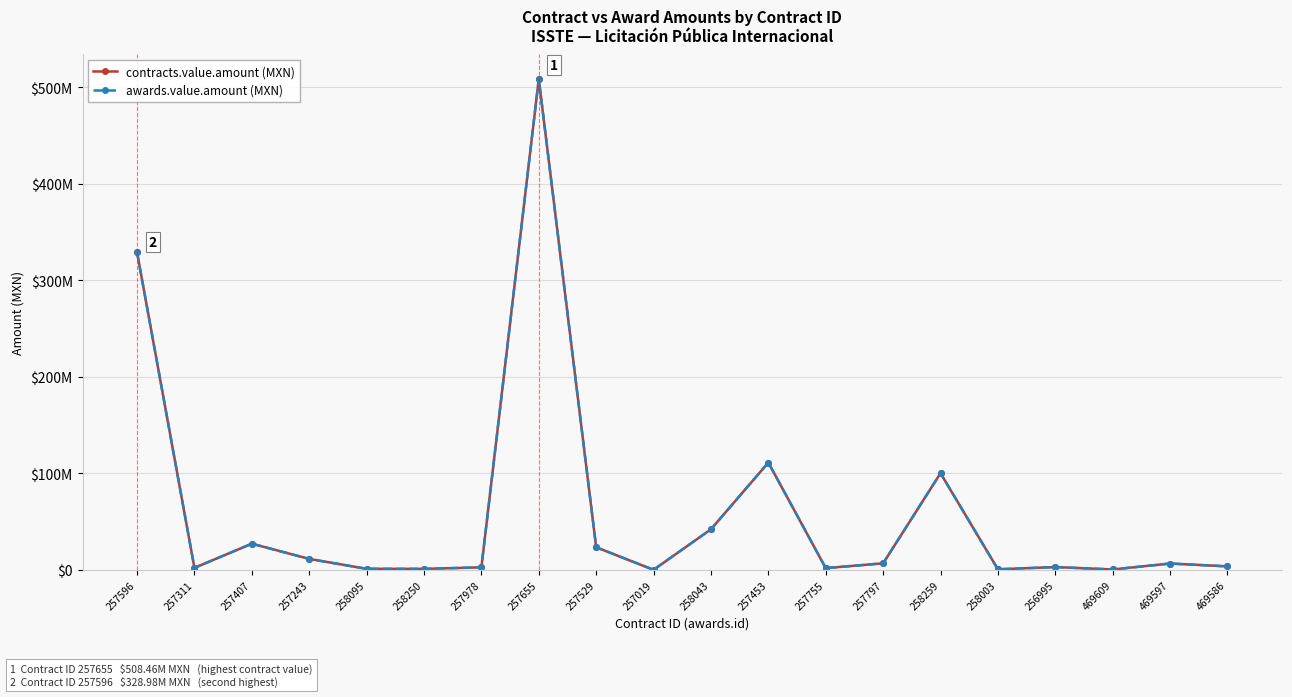

Which has a higher value, 257019 or 257243?

257243